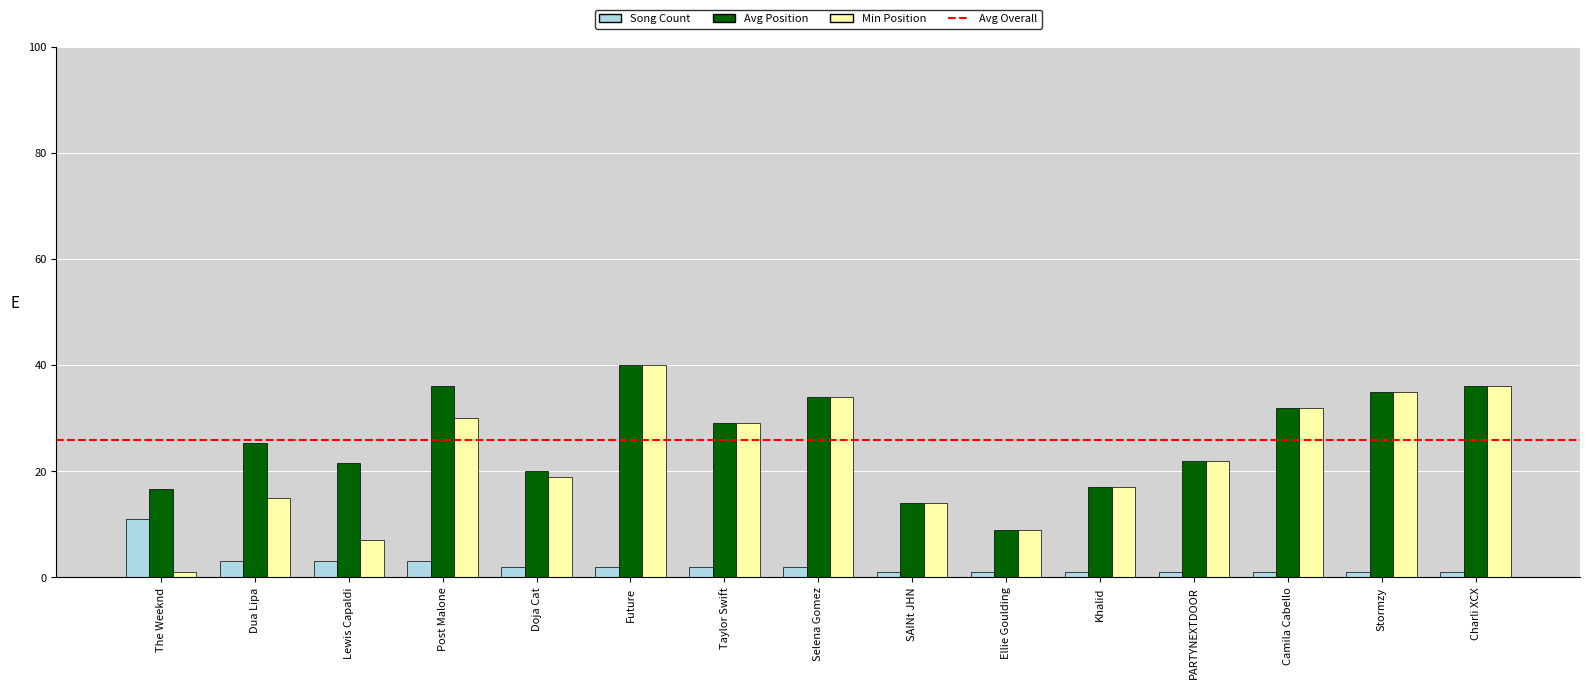

How many categories are shown in the chart?

15